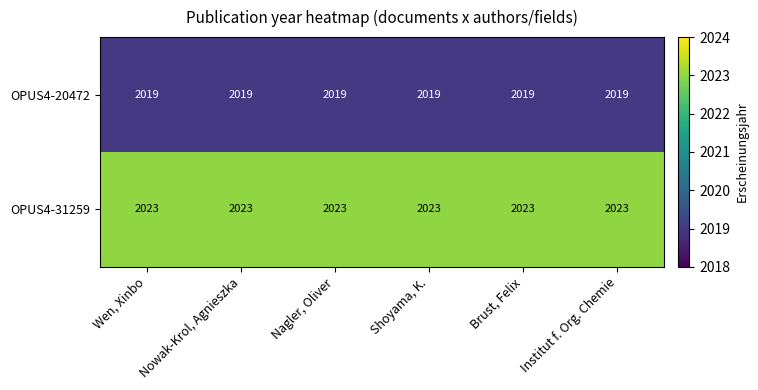

Is the value of OPUS4-20472 at Shoyama, K. greater than the value of OPUS4-31259 at Nowak-Krol, Agnieszka?

No